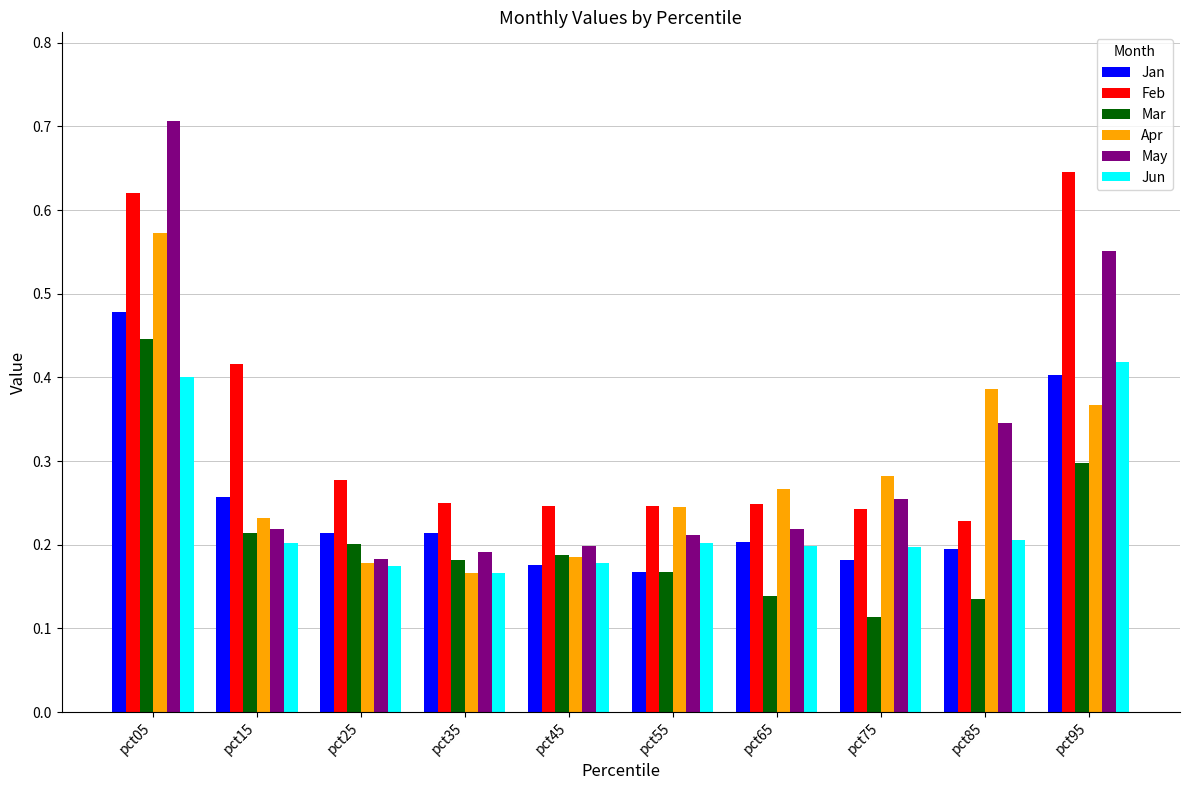

Which series has the largest range (max minus min)?

May